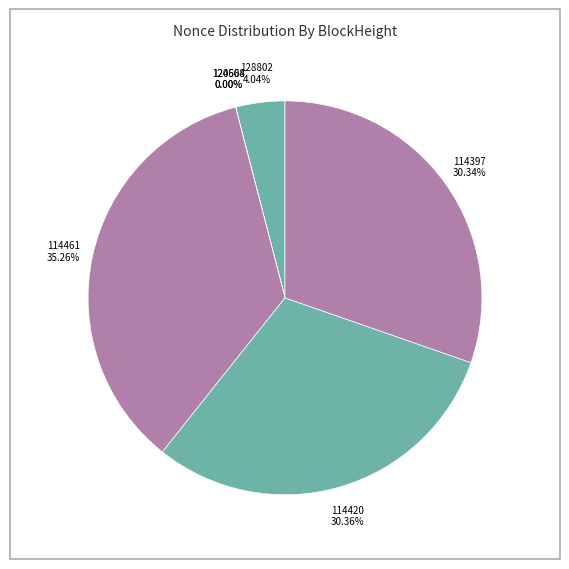

What is the largest slice in the pie chart?

114461